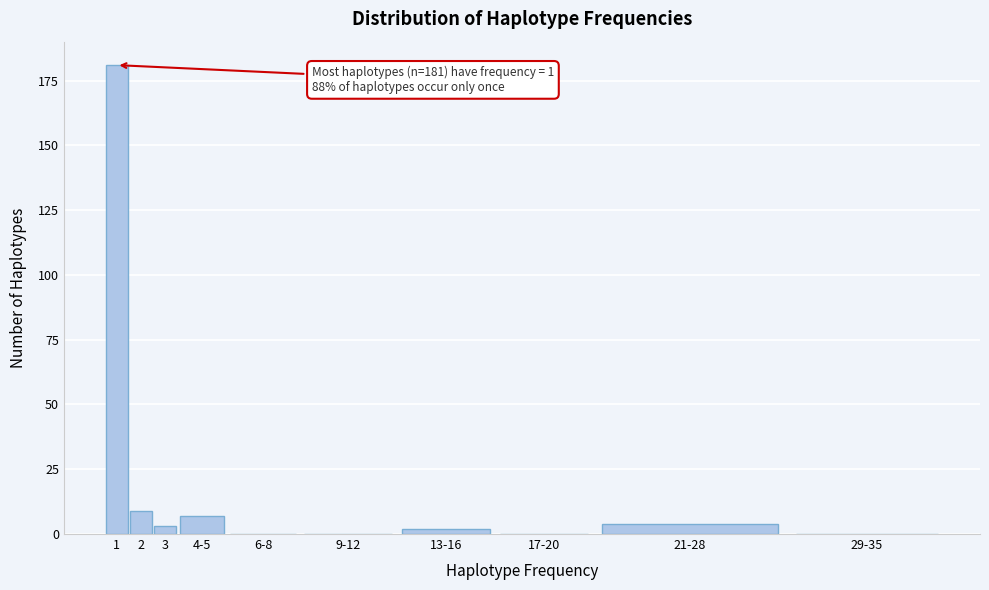

Reading left to right, what are all the values shown in this chart?

1=181	2=9	3=3	4-5=7	6-8=0	9-12=0	13-16=2	17-20=0	21-28=4	29-35=0